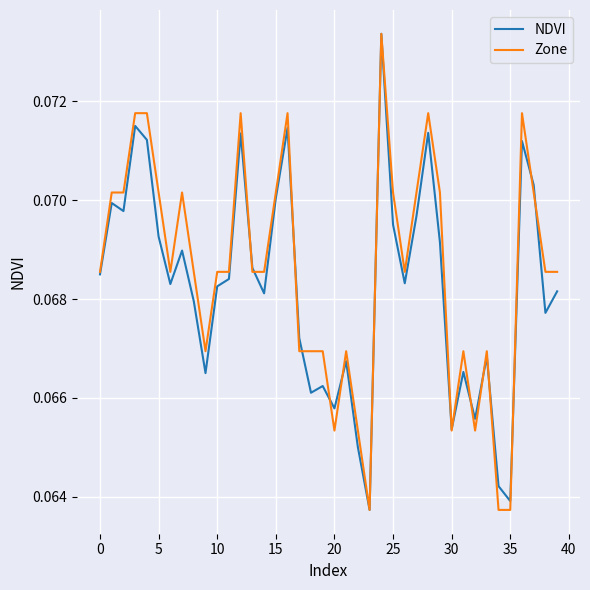

At 20, list the series in order from largest to smallest.

NDVI, Zone